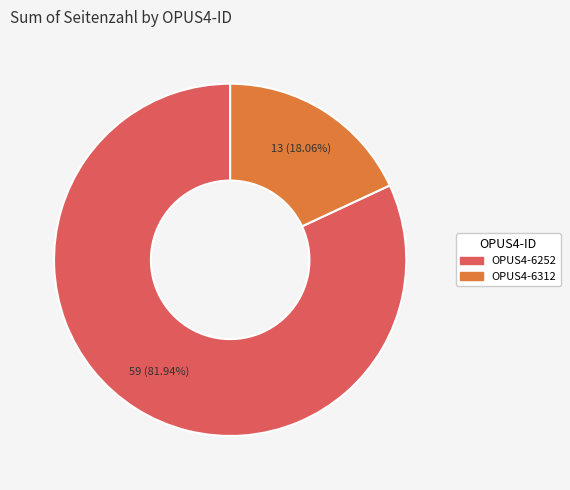

How many slices are in this pie chart?

2